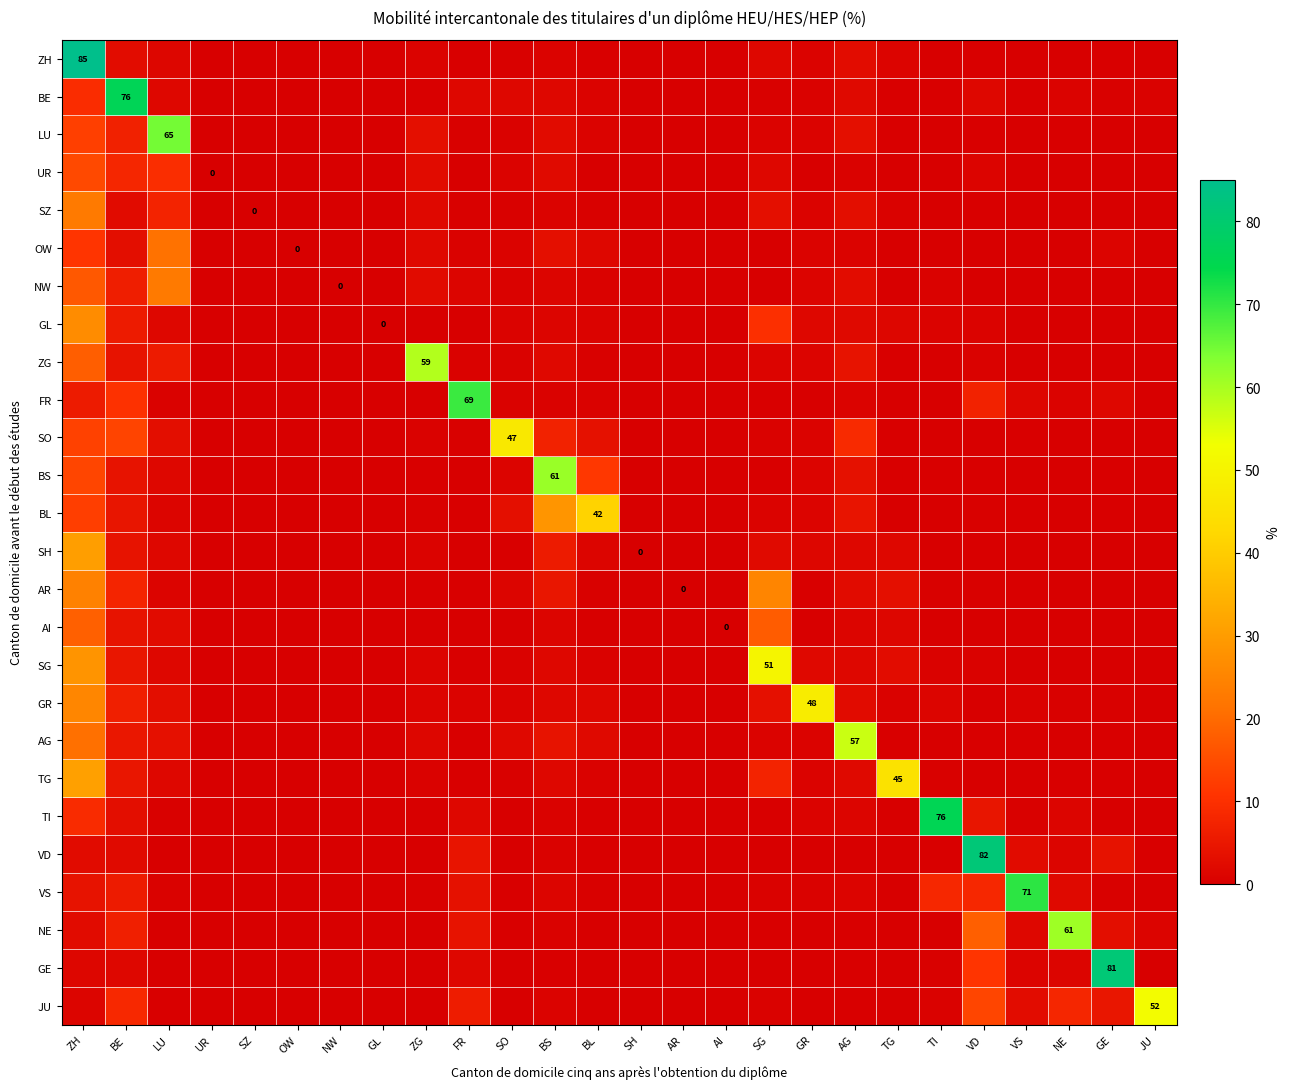

At how many categories does at least one series exceed 7?

18